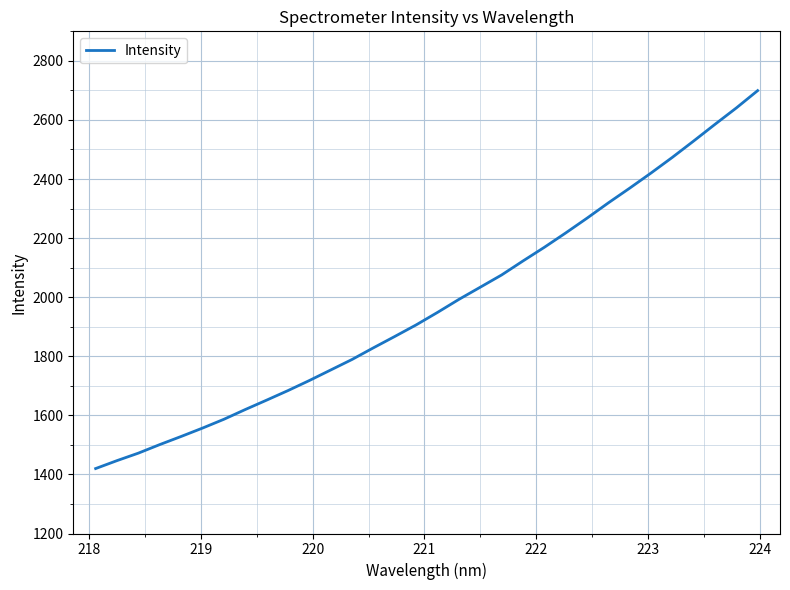

Count the number of values greater than 1948.

16